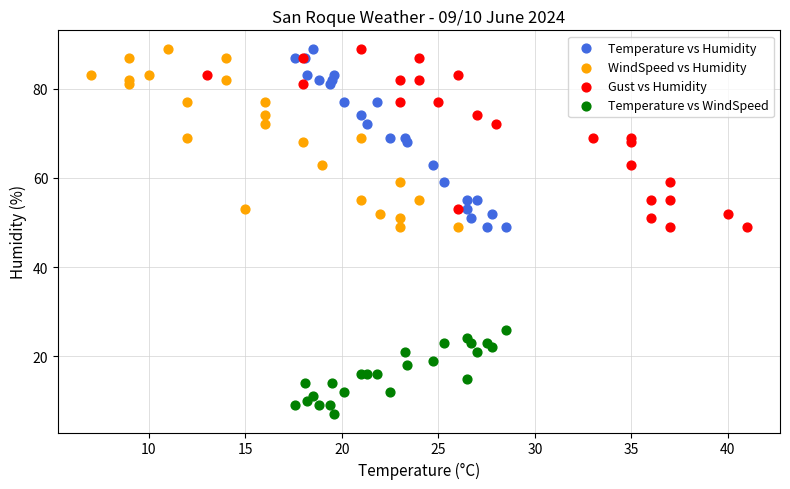

Which series reaches the minimum Y coordinate?

Temperature vs WindSpeed